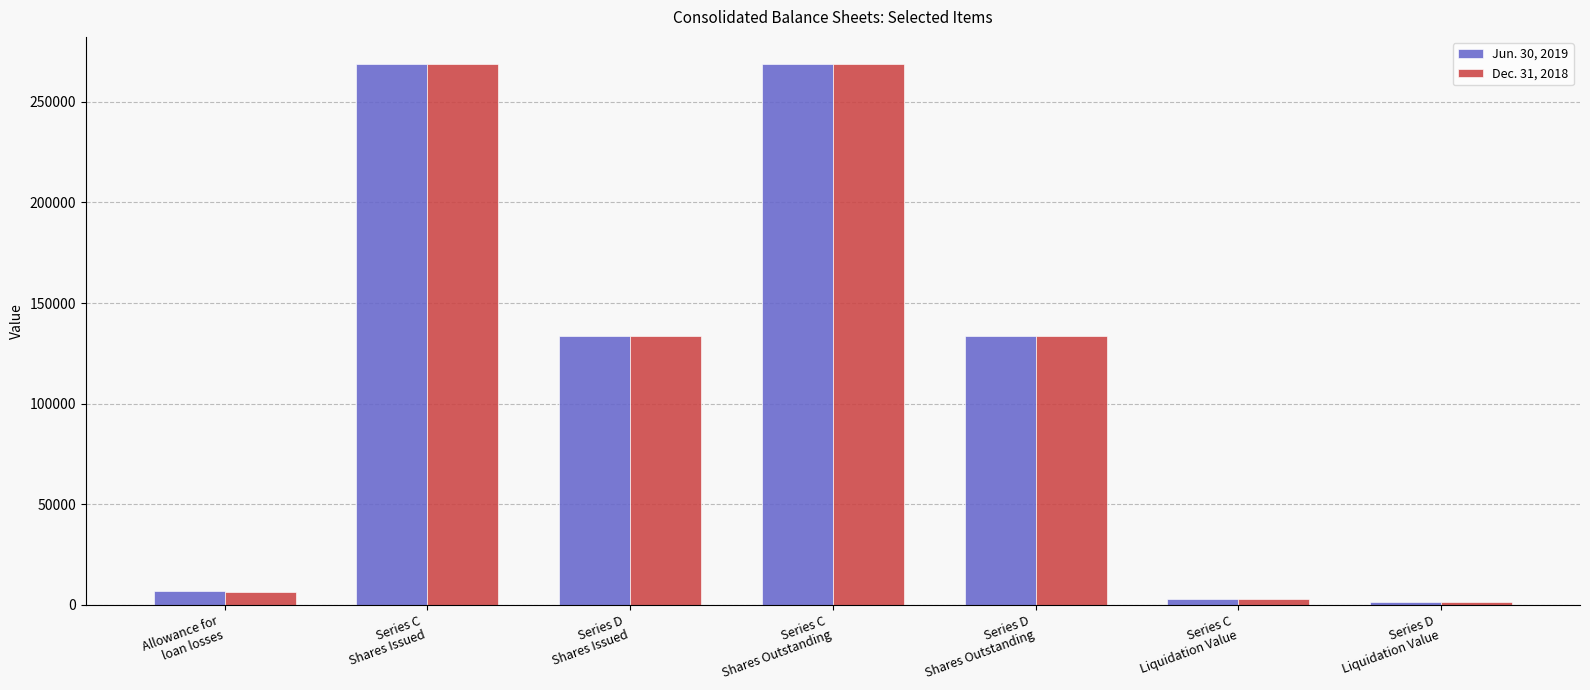

At how many categories does at least one series exceed 126283?

4